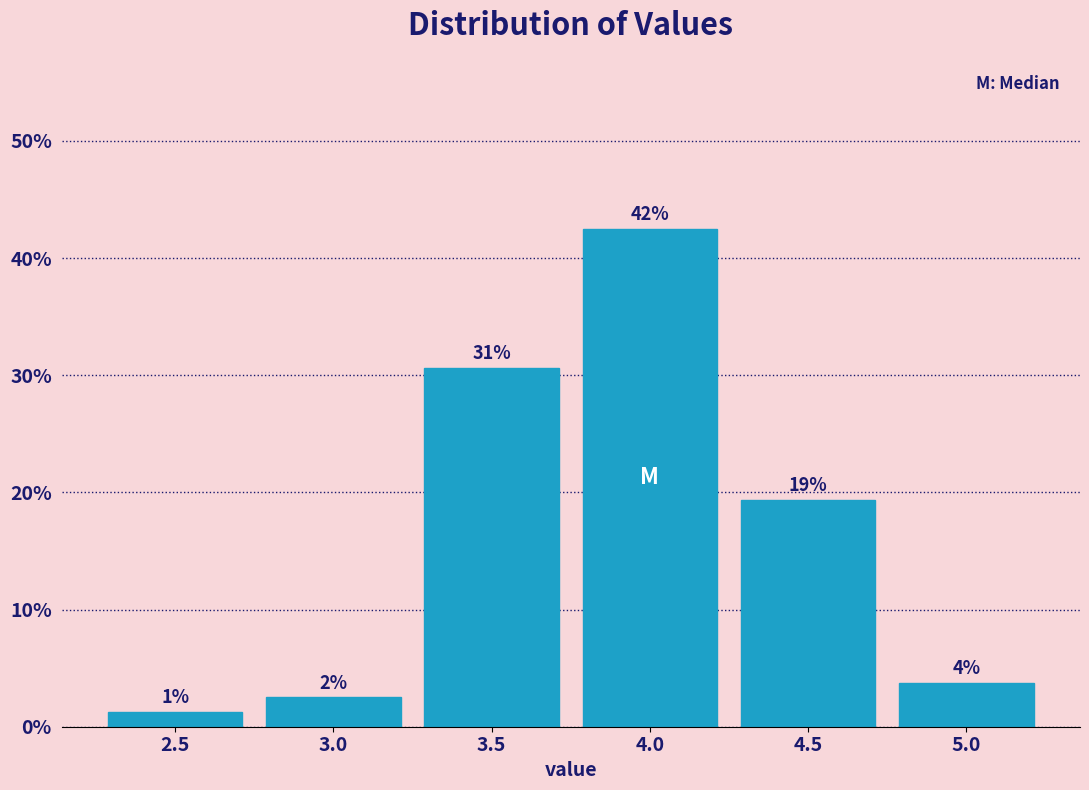

Does the chart contain any negative values?

No